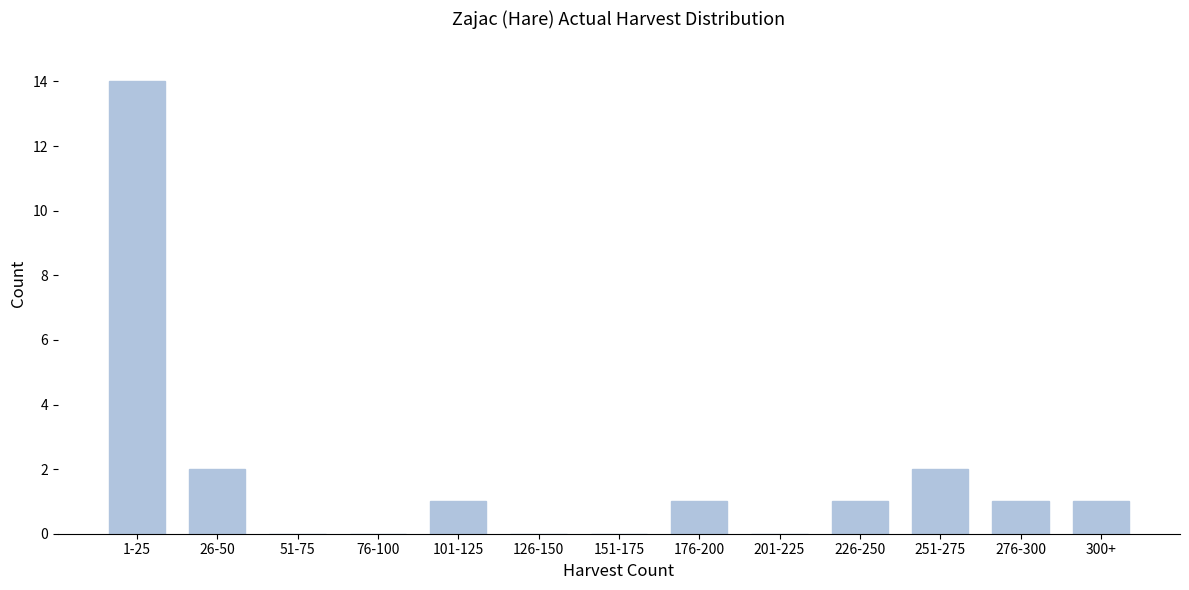

Reading right to left, what are all the values shown in this chart?

300+=1	276-300=1	251-275=2	226-250=1	201-225=0	176-200=1	151-175=0	126-150=0	101-125=1	76-100=0	51-75=0	26-50=2	1-25=14